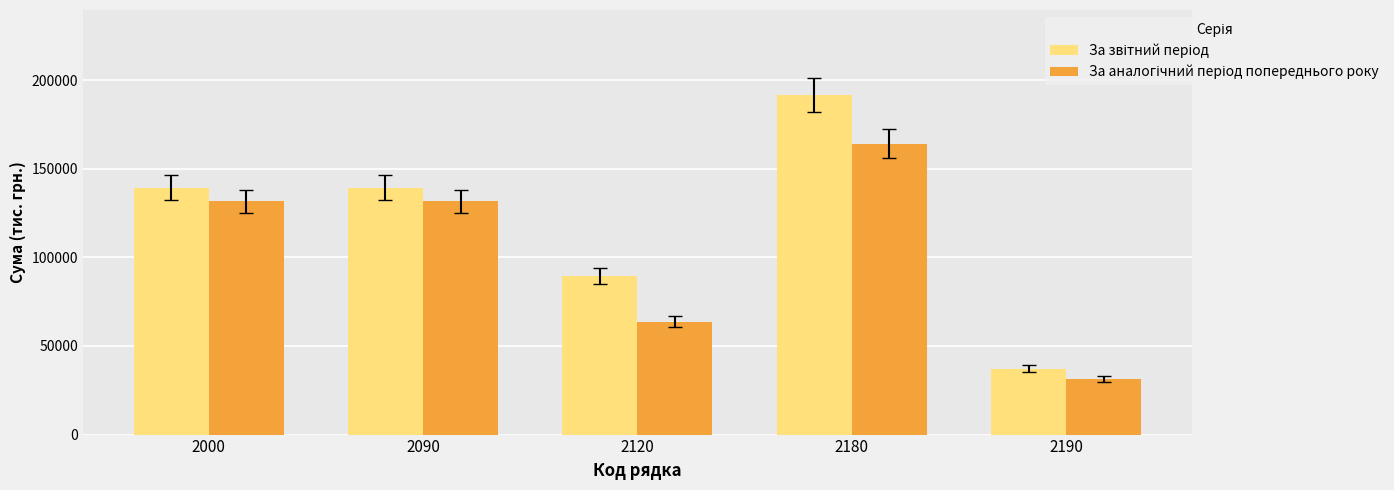

At how many categories does at least one series exceed 56225?

4